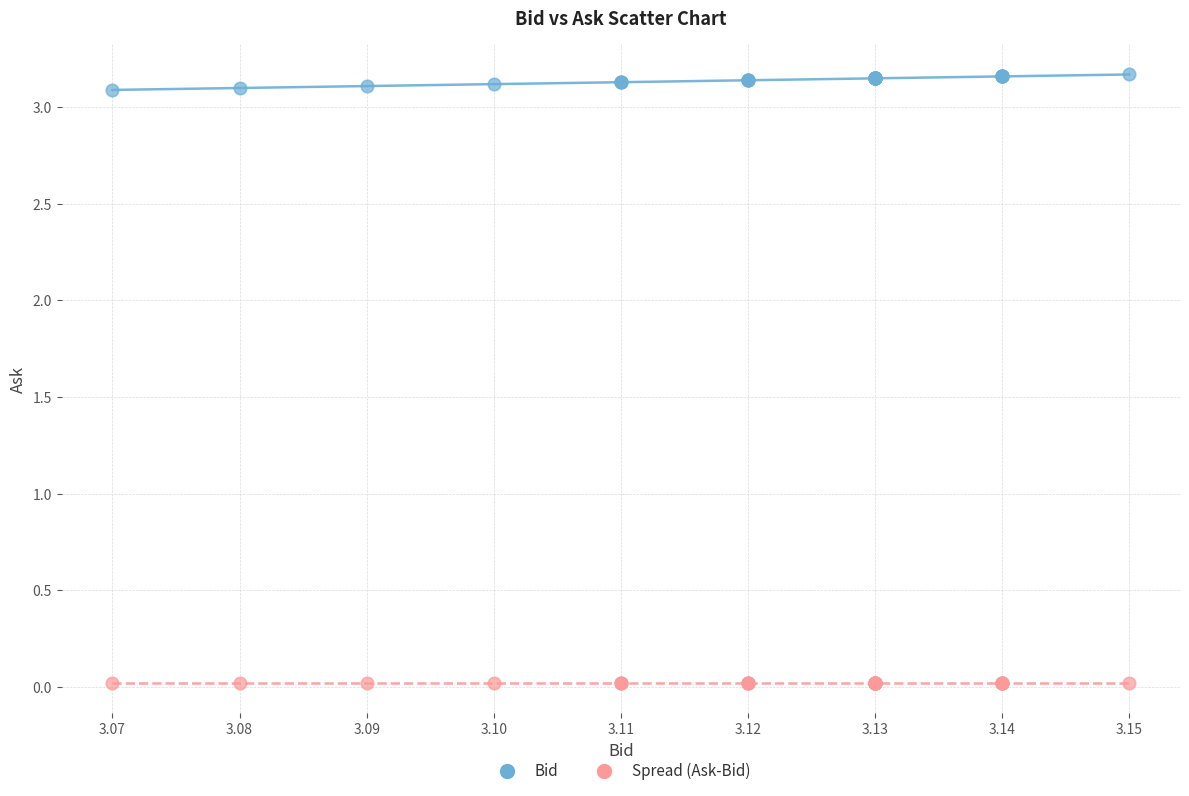

Which series reaches the maximum Y coordinate?

Bid